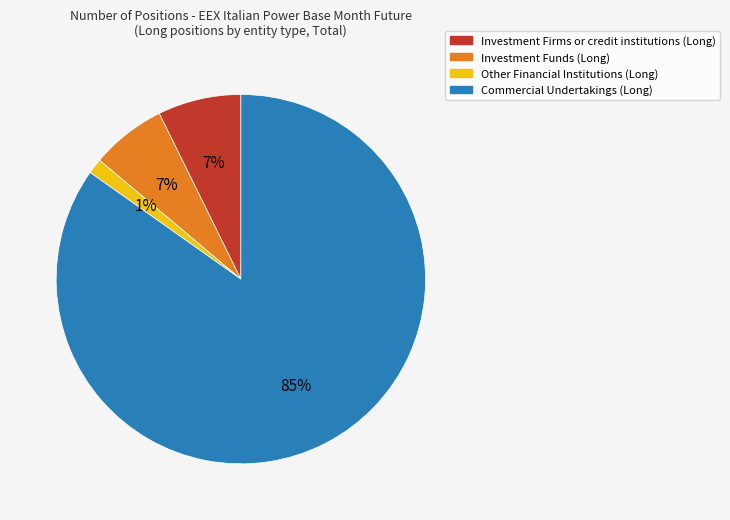

To the nearest percent, what portion does Investment Funds (Long) represent?

7%